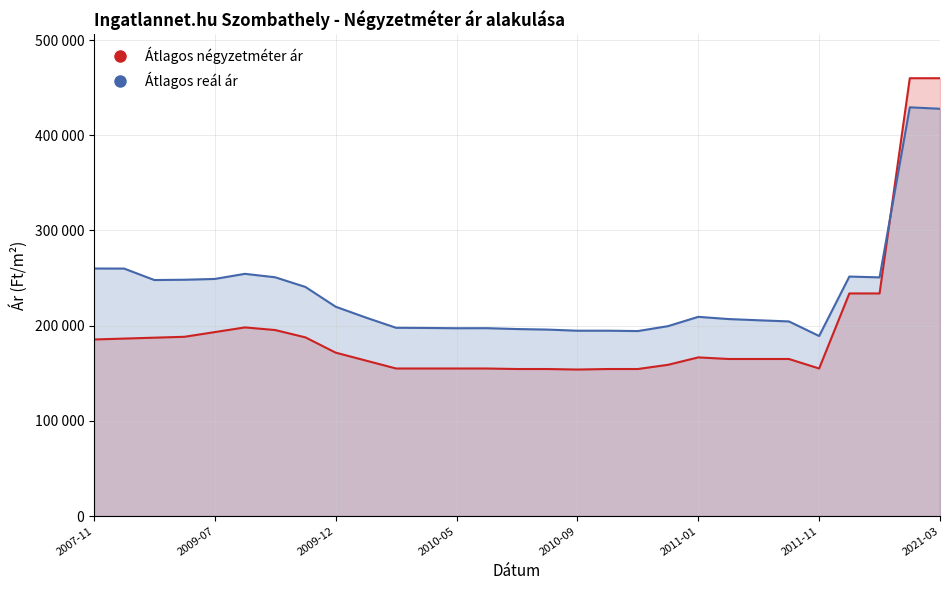

How many data points in Átlagos négyzetméter ár are less than 165000?

12